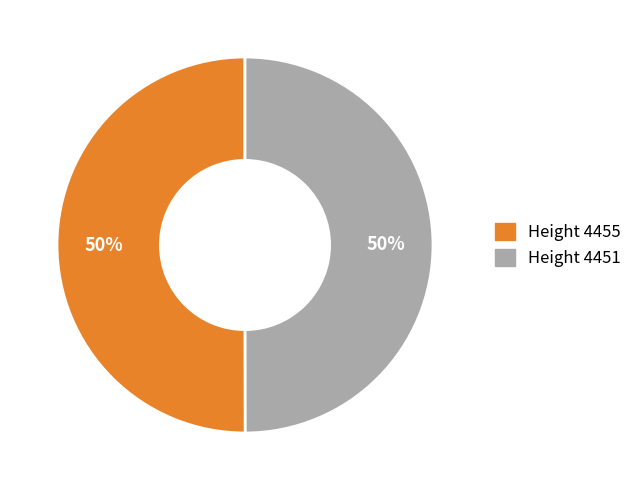

Count the number of slices in the pie.

2